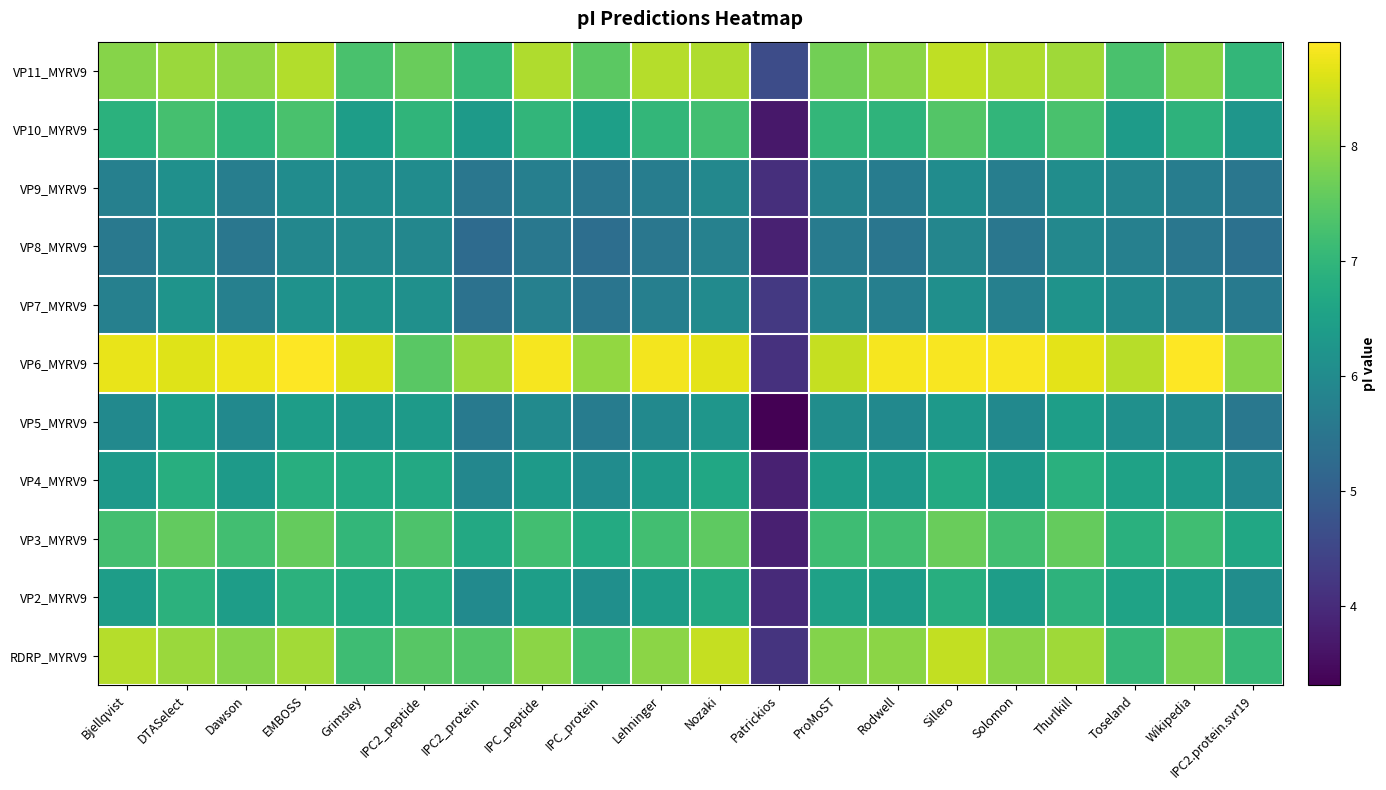

What is the total value across all series at Patrickios?

43.6